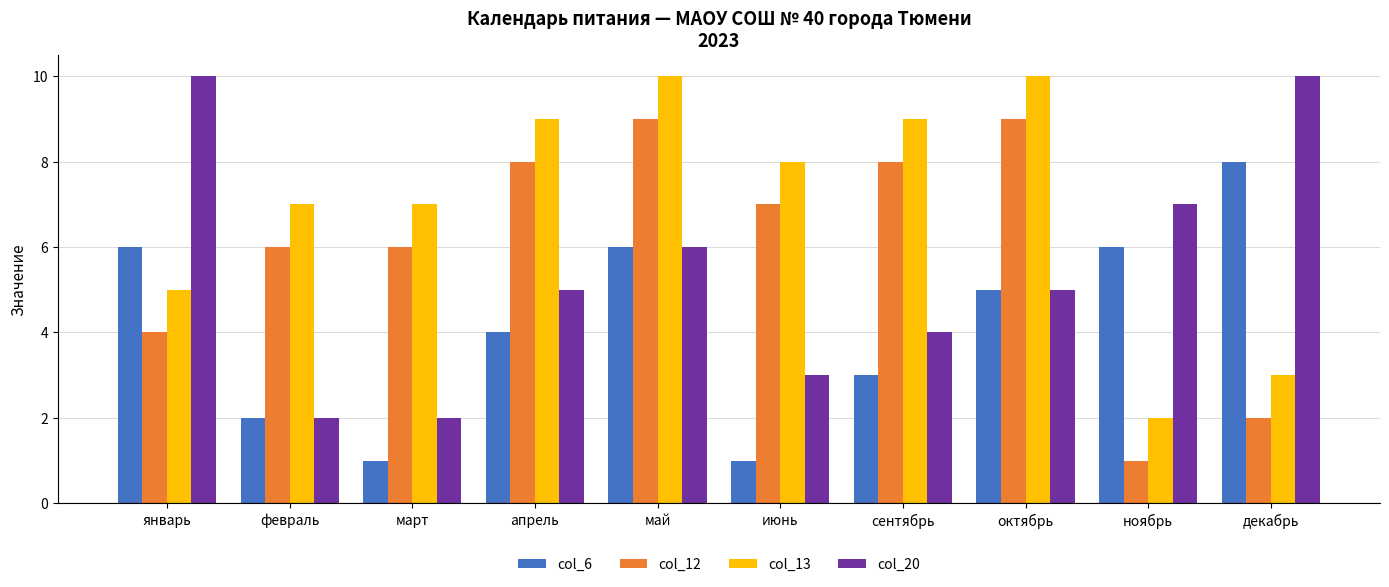

Reading left to right, what are all the values shown in this chart?

col_6: январь=6	февраль=2	март=1	апрель=4	май=6	июнь=1	сентябрь=3	октябрь=5	ноябрь=6	декабрь=8
col_12: январь=4	февраль=6	март=6	апрель=8	май=9	июнь=7	сентябрь=8	октябрь=9	ноябрь=1	декабрь=2
col_13: январь=5	февраль=7	март=7	апрель=9	май=10	июнь=8	сентябрь=9	октябрь=10	ноябрь=2	декабрь=3
col_20: январь=10	февраль=2	март=2	апрель=5	май=6	июнь=3	сентябрь=4	октябрь=5	ноябрь=7	декабрь=10